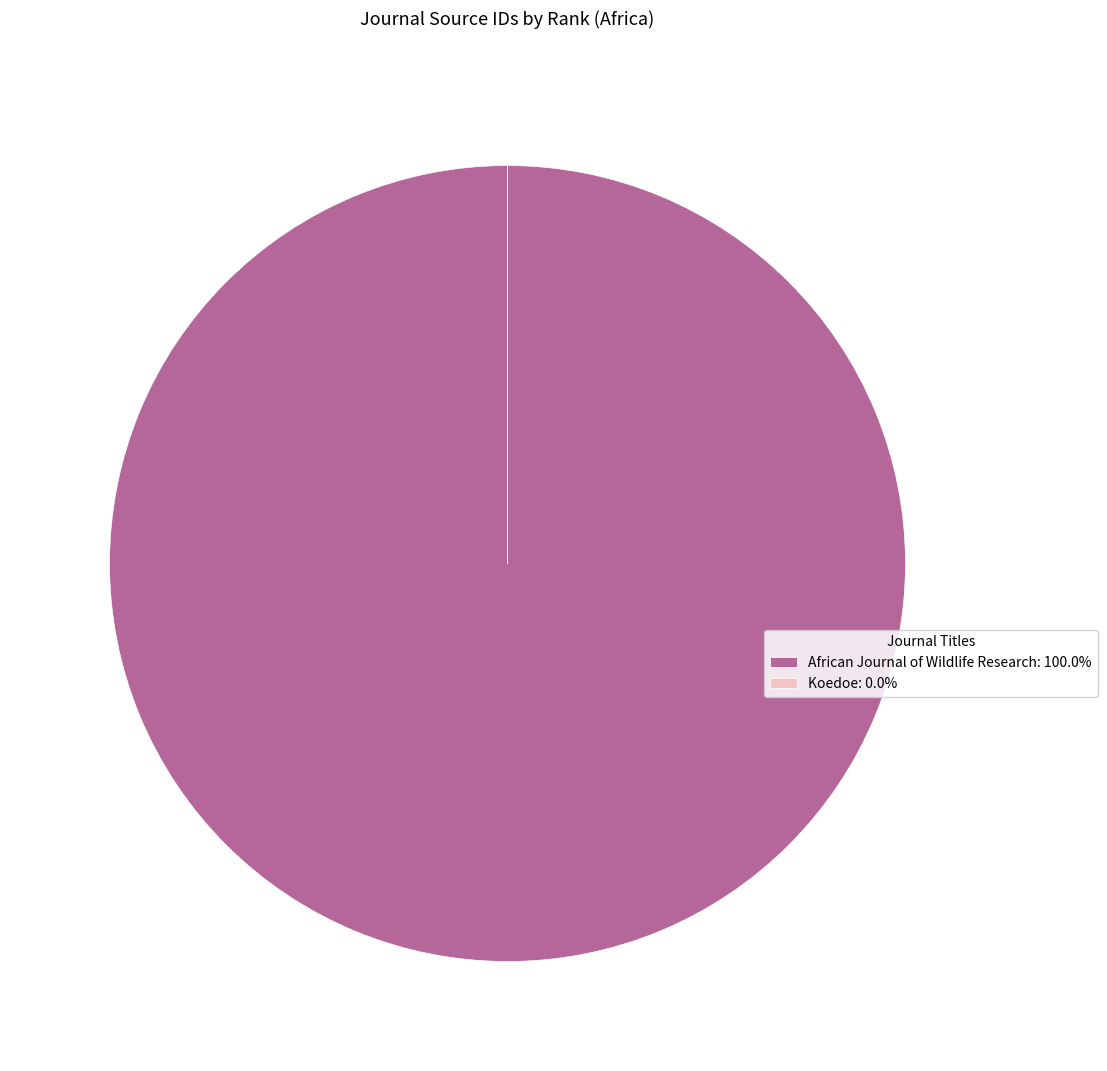

The African Journal of Wildlife Research slice represents 100% of the pie. True or false?

True